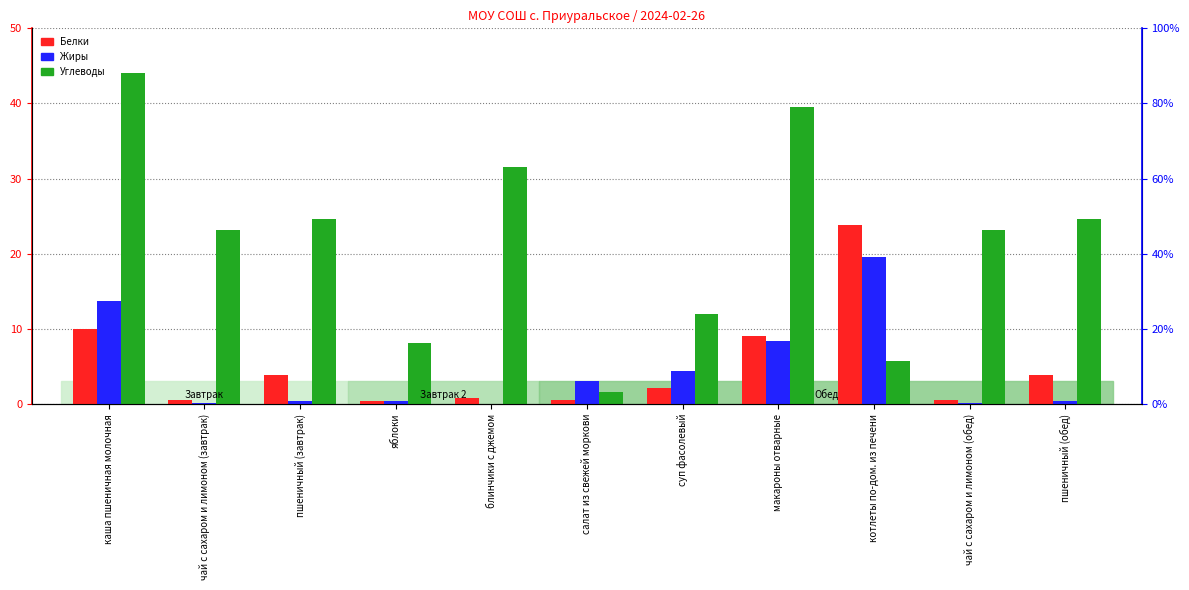

Which has a higher value, чай с сахаром и лимоном (обед) or макароны отварные?

макароны отварные